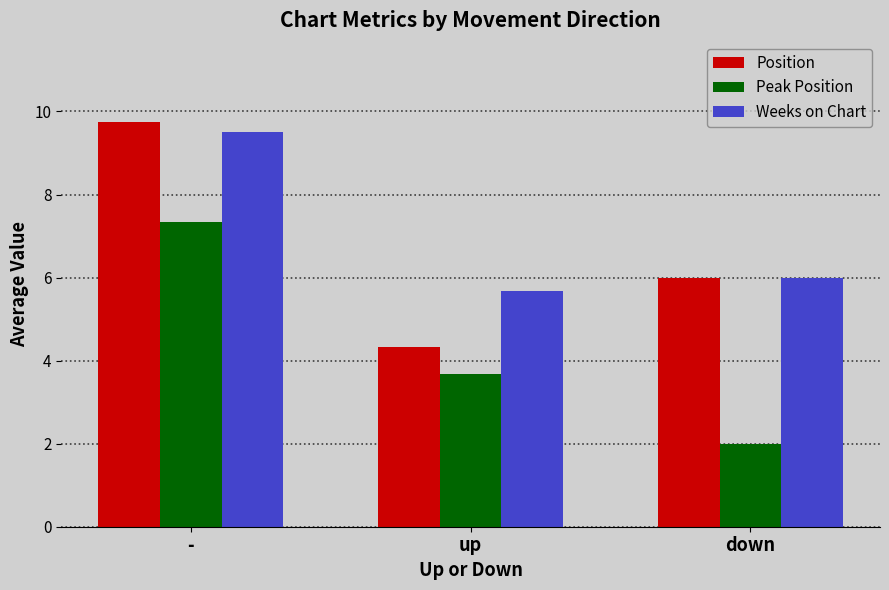

What is the sum of all Position values?

20.1